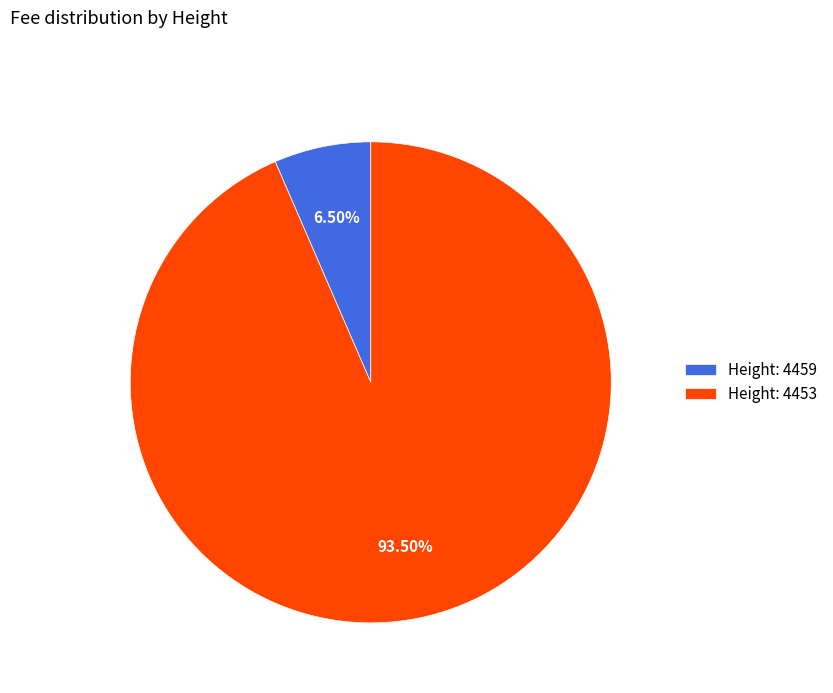

Between Height: 4453 and Height: 4459, which is larger?

Height: 4453